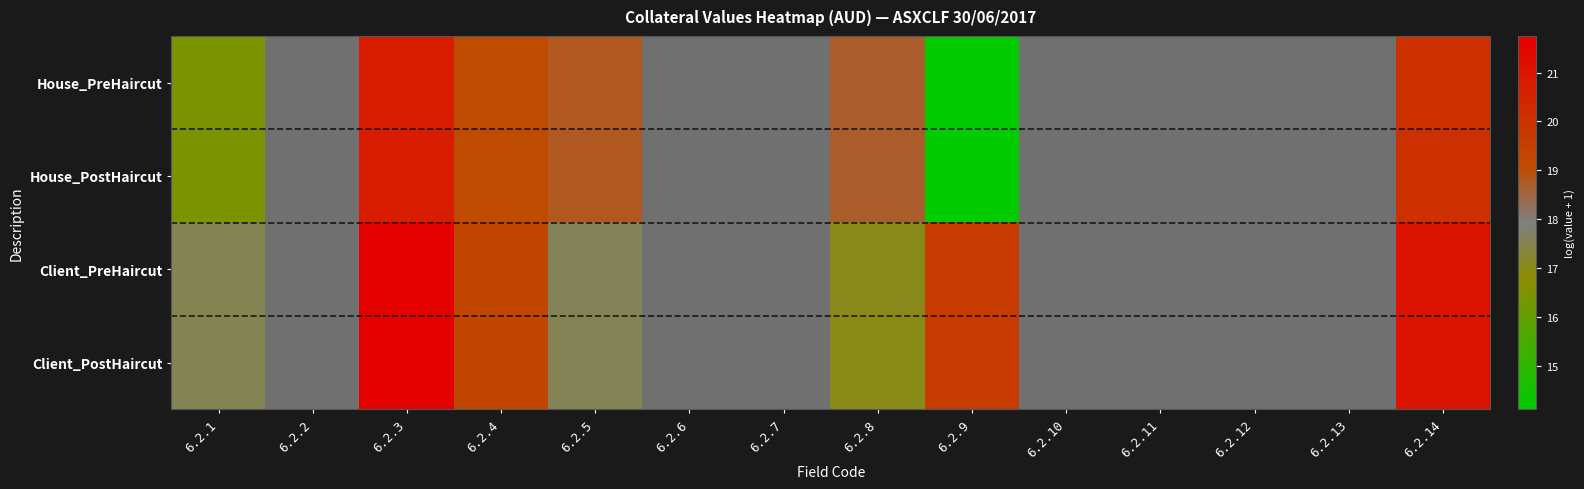

What is the difference between the maximum and minimum values in the Client_PreHaircut series?

4.7